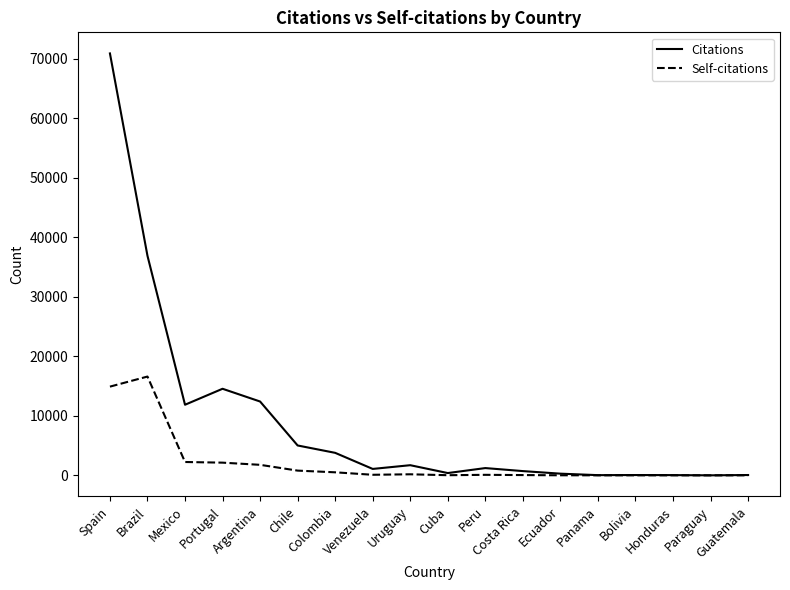

Which series has the largest total across all categories?

Citations